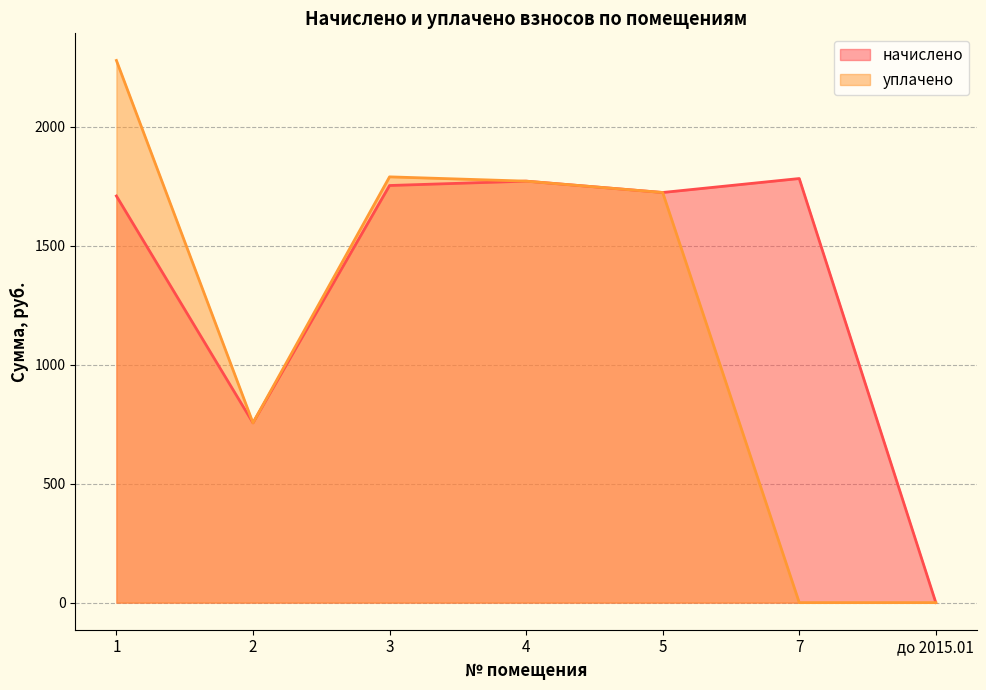

How many distinct data groups are displayed?

2